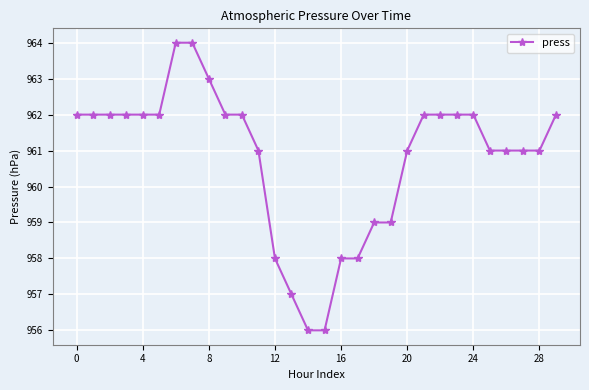

What is the minimum value shown in the chart?

956